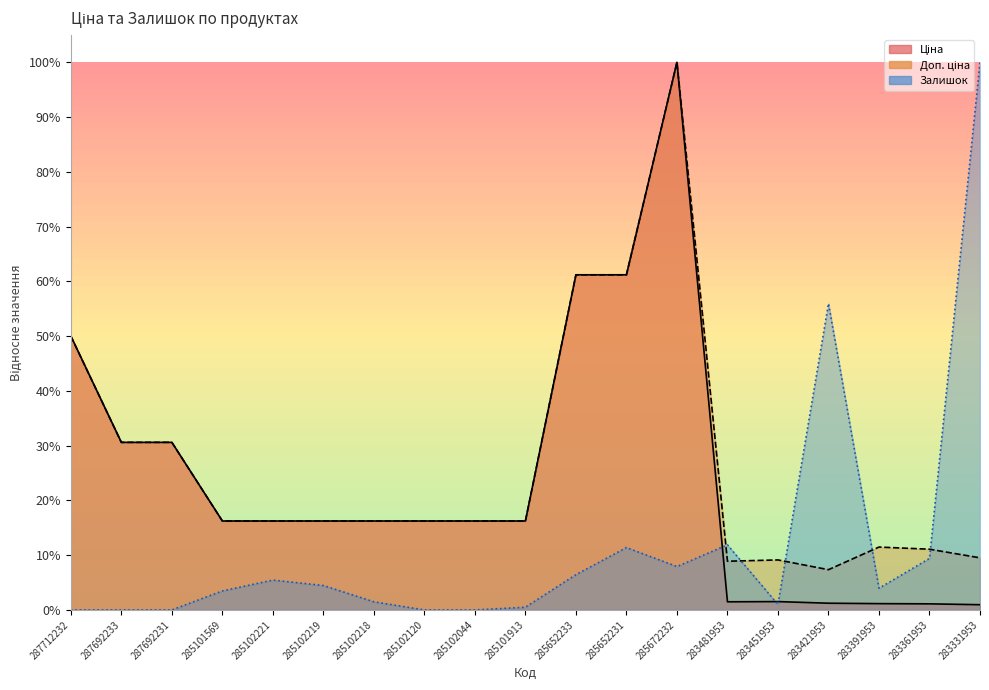

Reading left to right, transcribe all the data shown in this chart.

Ціна: 0.5	0.3	0.3	0.2	0.2	0.2	0.2	0.2	0.2	0.2	0.6	0.6	1.0	0.0	0.0	0.0	0.0	0.0	0.0
Доп. ціна: 0.5	0.3	0.3	0.2	0.2	0.2	0.2	0.2	0.2	0.2	0.6	0.6	1.0	0.1	0.1	0.1	0.1	0.1	0.1
Залишок: 0.0	0.0	0.0	0.0	0.1	0.0	0.0	0.0	0.0	0.0	0.1	0.1	0.1	0.1	0.0	0.6	0.0	0.1	1.0